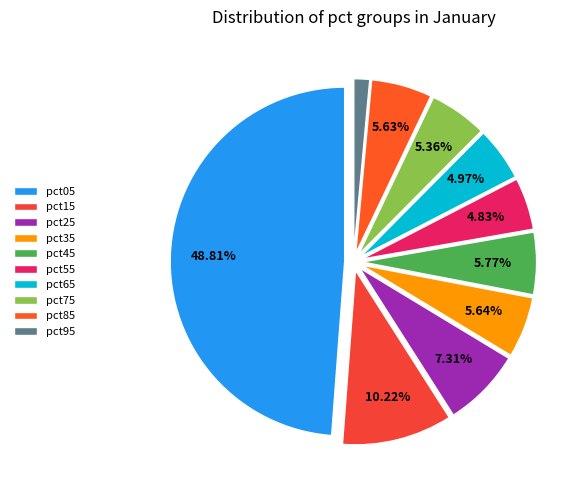

Does any single category account for the majority?

No